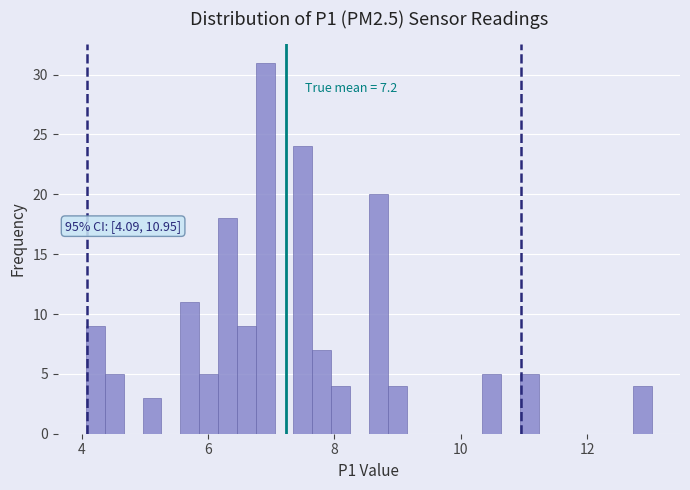

Around what value on the x-axis is the tallest bar? Give the approximate position of its centre, as read against the axis.

7.0